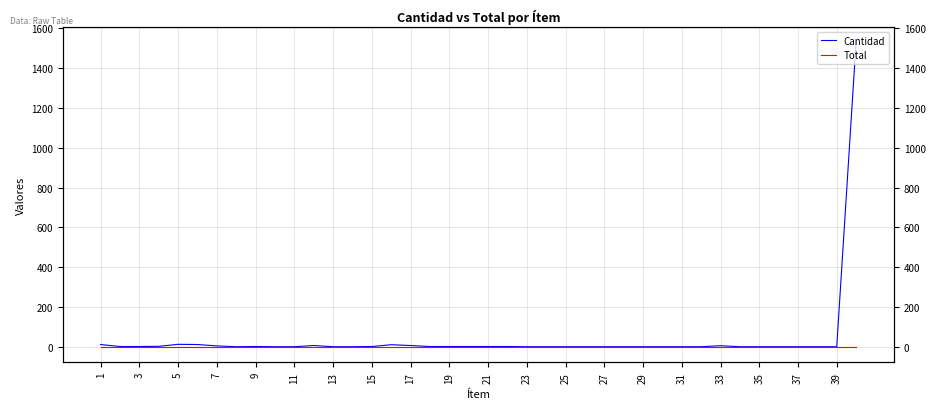

Reading left to right, transcribe all the data shown in this chart.

Cantidad: 12.0	2.0	2.0	3.0	13.0	12.0	5.0	1.0	2.0	1.0	1.0	7.0	1.0	1.0	2.0	11.0	7.0	2.0	2.0	2.0	2.0	2.0	1.0	1.0	1.0	1.0	1.0	1.0	1.0	1.0	1.0	1.0	6.0	1.0	1.0	1.0	1.0	1.0	1.0	1530.9
Total: 0.0	0.0	0.0	0.0	0.0	0.0	0.0	0.0	0.0	0.0	0.0	0.0	0.0	0.0	0.0	0.0	0.0	0.0	0.0	0.0	0.0	0.0	0.0	0.0	0.0	0.0	0.0	0.0	0.0	0.0	0.0	0.0	0.0	0.0	0.0	0.0	0.0	0.0	0.0	0.0